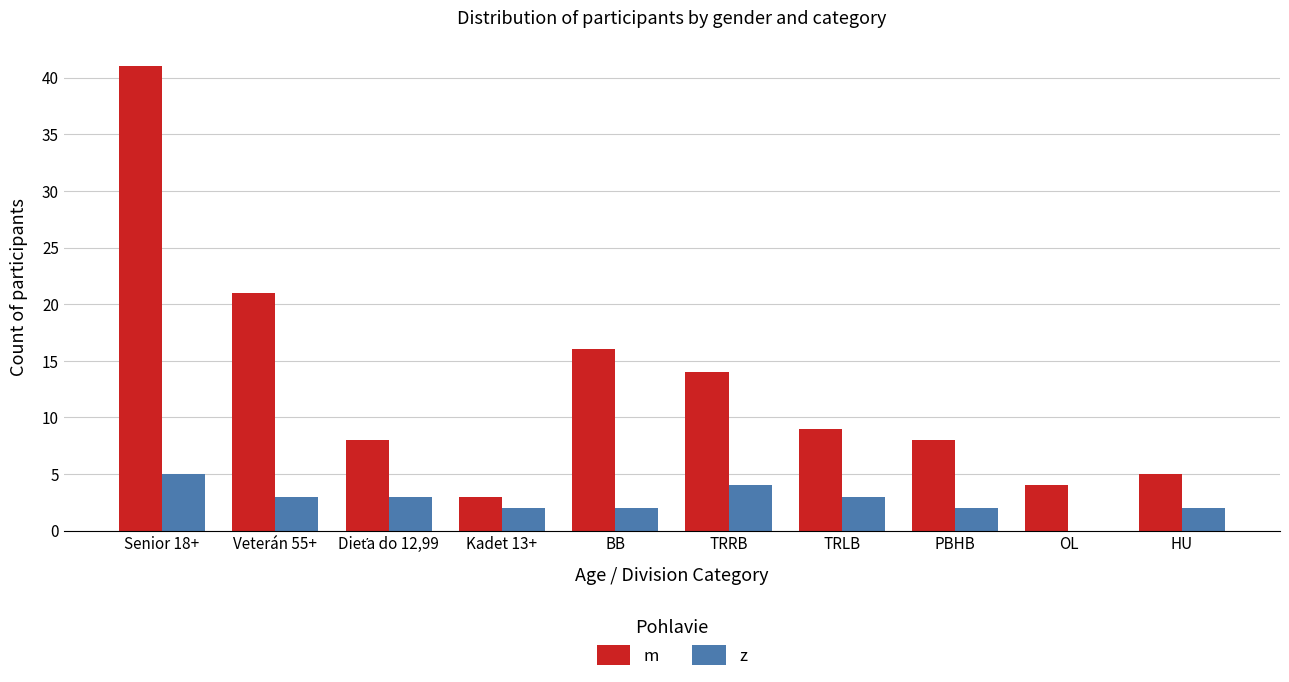

What is the sum of all z values?

26